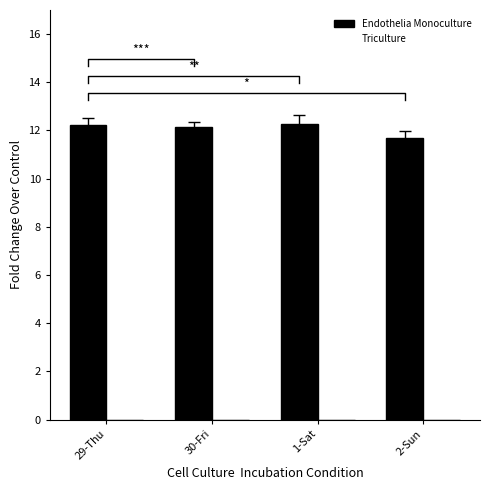

The value of Endothelia Monoculture at 30-Fri is 16.2. True or false?

False